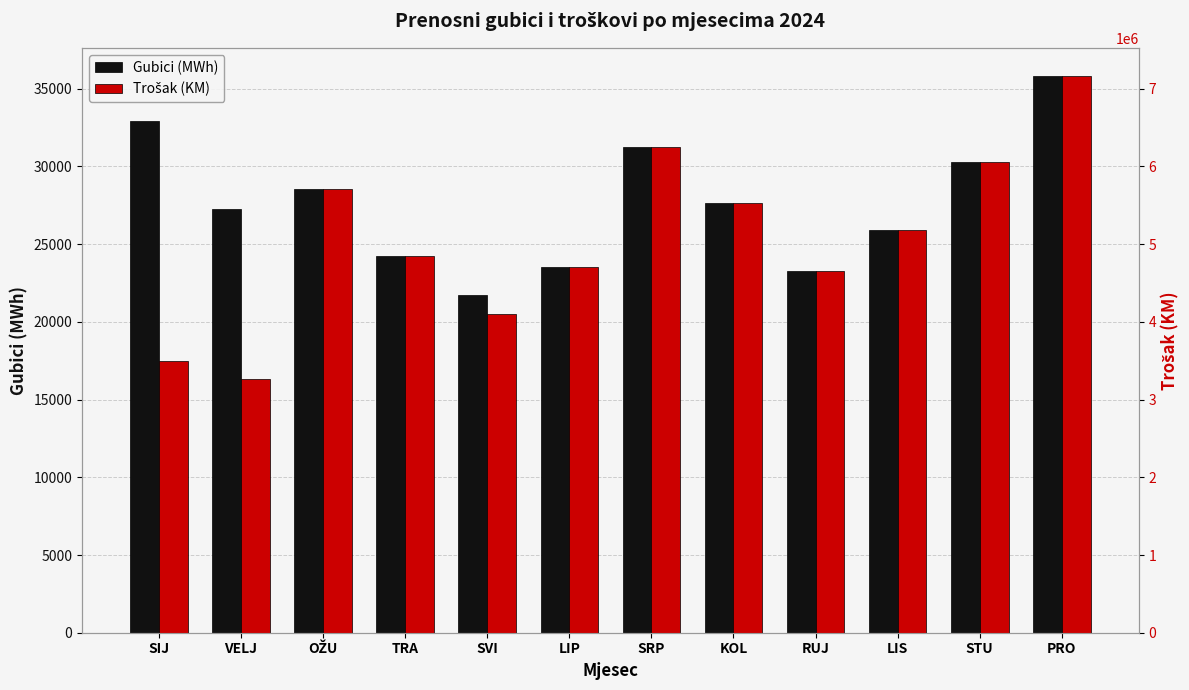

What is the label of the 5th bar from the right?

KOL